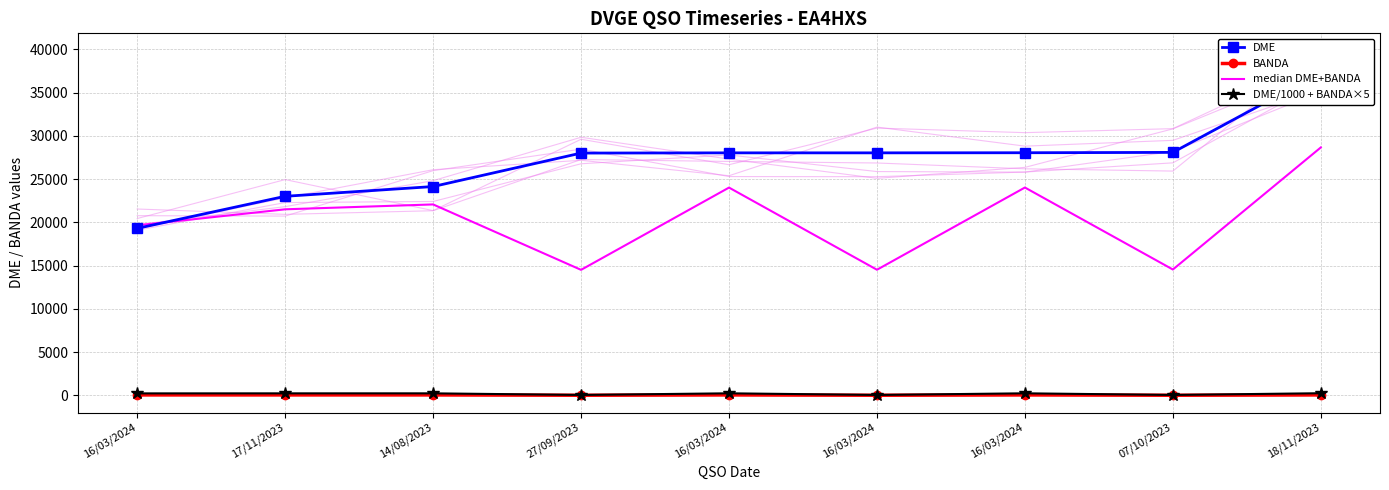

What is the difference between the highest and lowest values at 16/03/2024?

19610.0